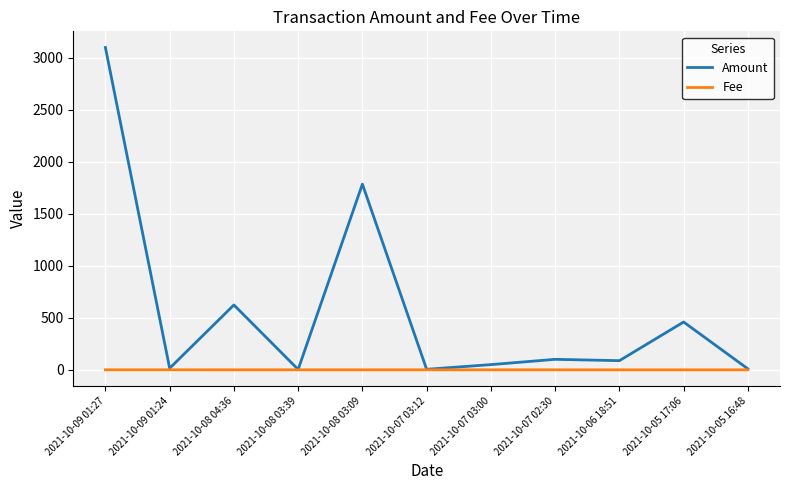

Where is Amount nearest to the value 1551?

2021-10-08 03:09